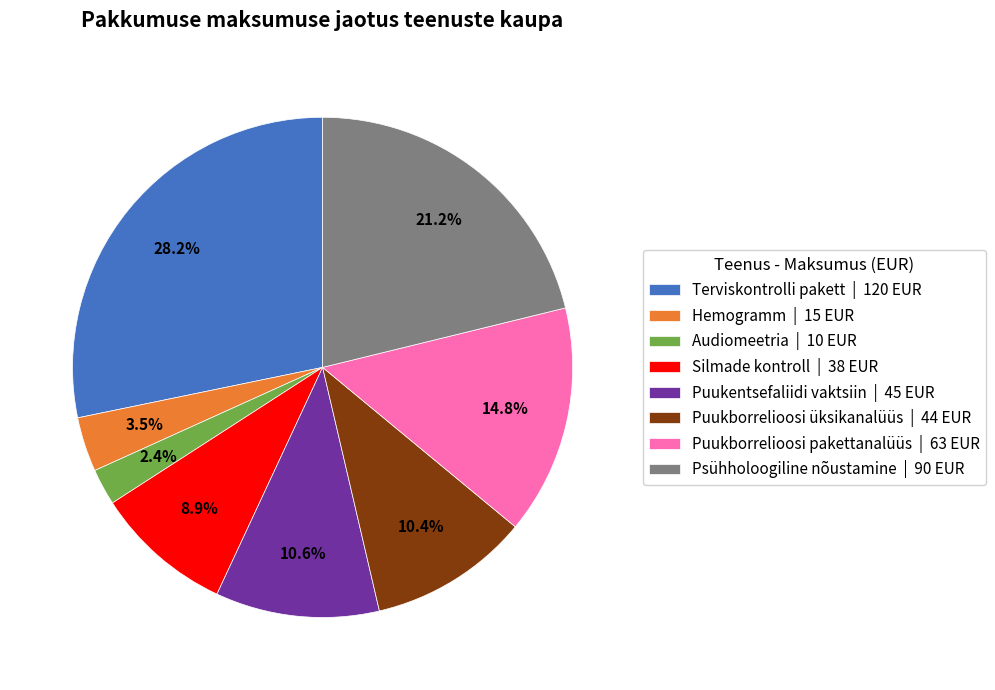

Is there a majority slice in this chart?

No